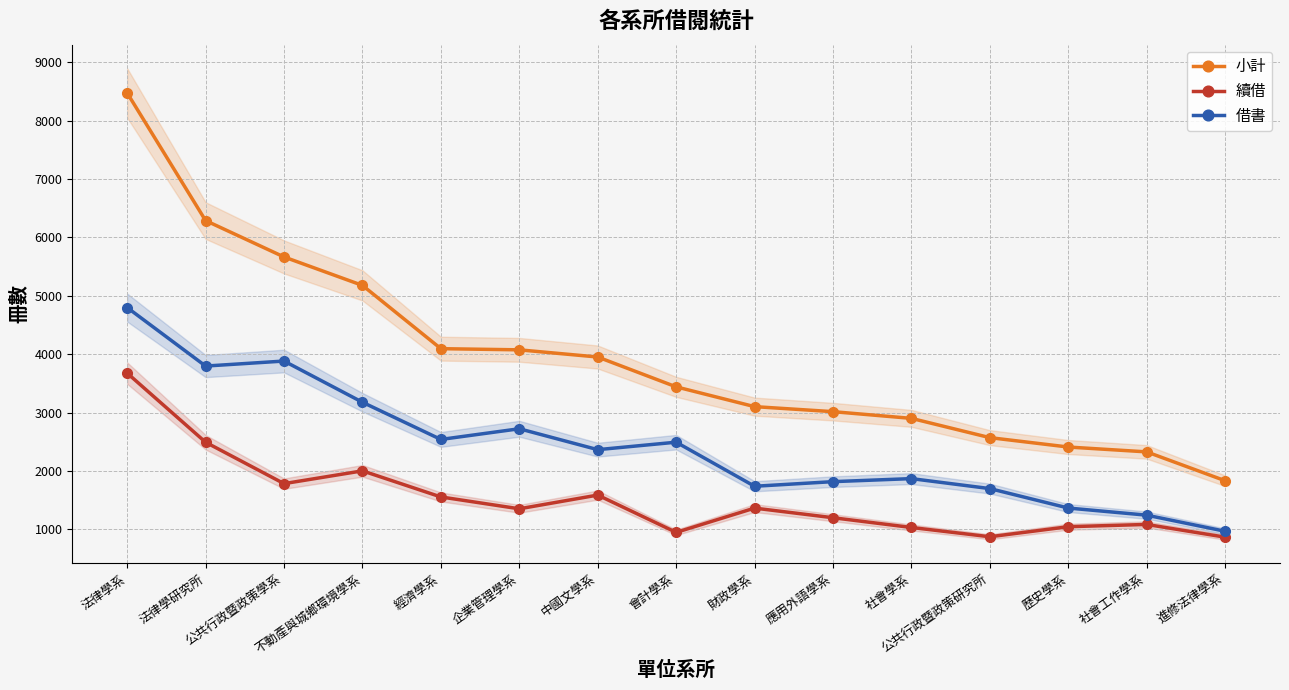

Between 公共行政暨政策研究所 and 會計學系, which is larger?

會計學系